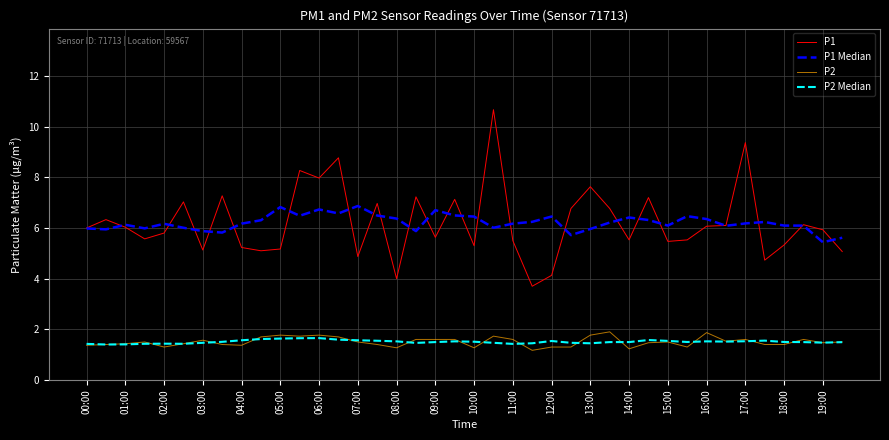

What is the smallest value displayed?

1.2